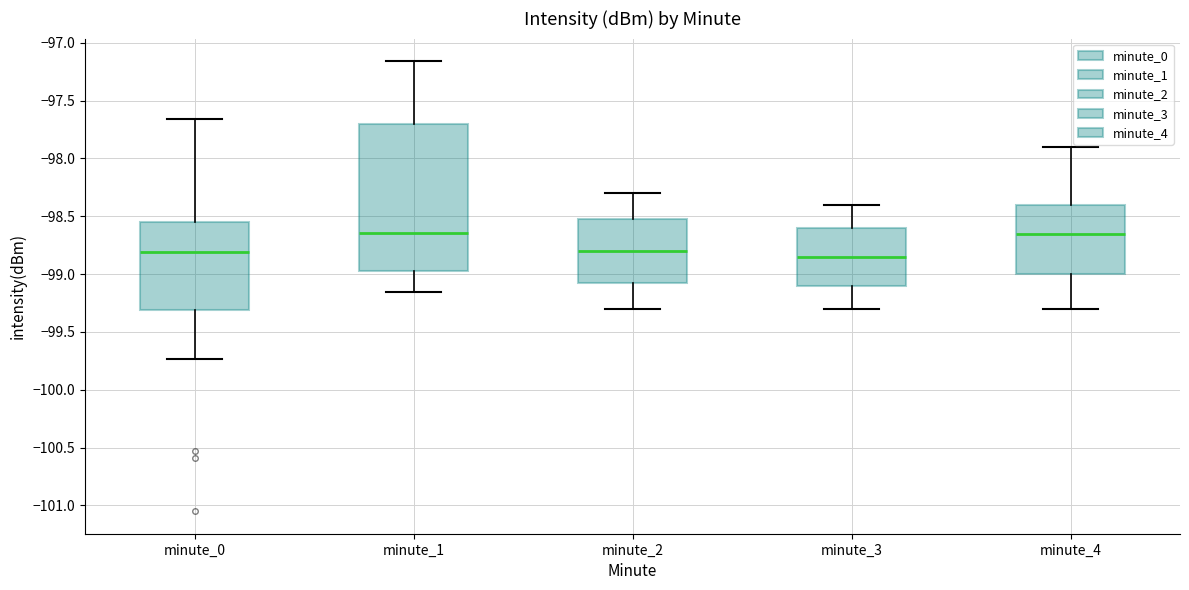

Reading left to right, read every box against the y-axis: the position of its median line, the range the box covers, and the ends of its whiskers. The values are not printed on the chart, so give them approximately, as read against the axis.

minute_0: median -98.80, box -99.30 to -98.55, whiskers -99.75 to -97.65
minute_1: median -98.65, box -98.95 to -97.70, whiskers -99.15 to -97.15
minute_2: median -98.80, box -99.05 to -98.50, whiskers -99.30 to -98.30
minute_3: median -98.85, box -99.10 to -98.60, whiskers -99.30 to -98.40
minute_4: median -98.65, box -99.00 to -98.40, whiskers -99.30 to -97.90